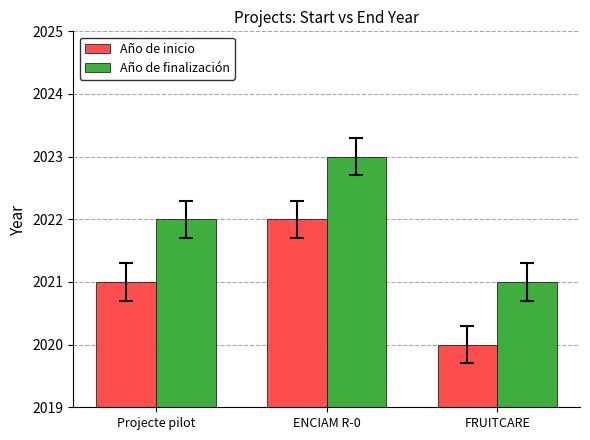

Count the Año de finalización values in the range 2021 to 2023.

3